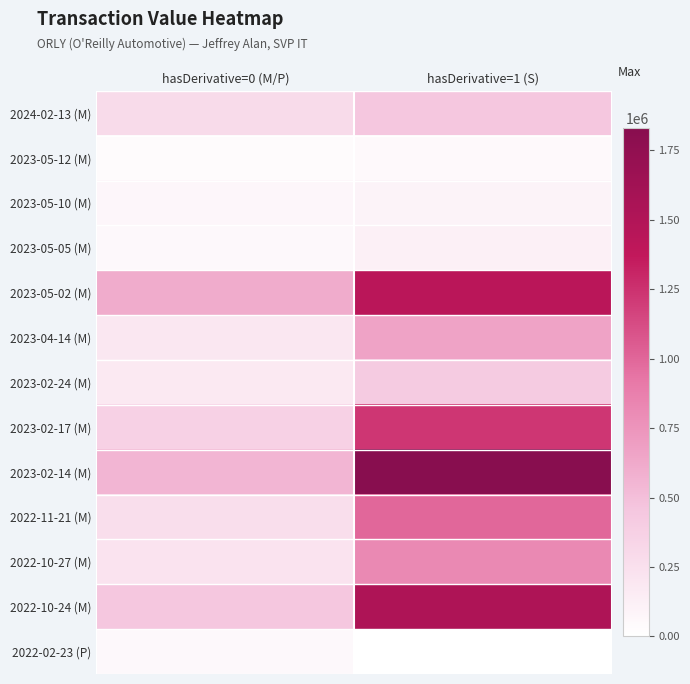

Which series has the largest range (max minus min)?

2023-02-14 (M)